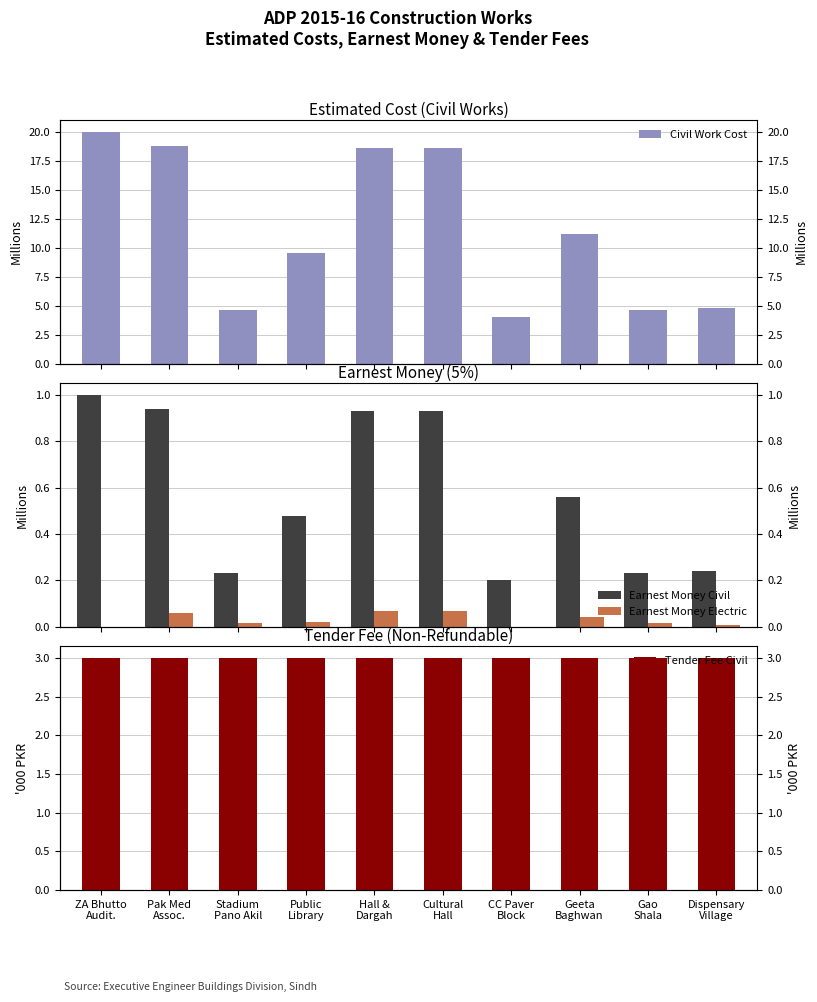

What is the spread (max minus min) of values at Geeta
Baghwan?

11.1